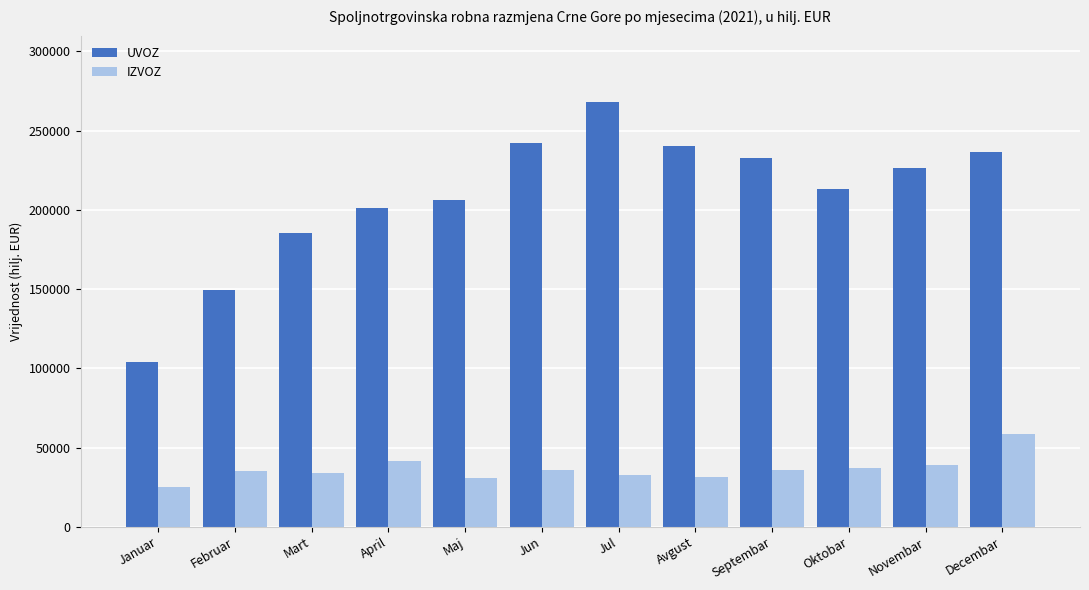

Which category has the lowest value in the UVOZ series?

Januar